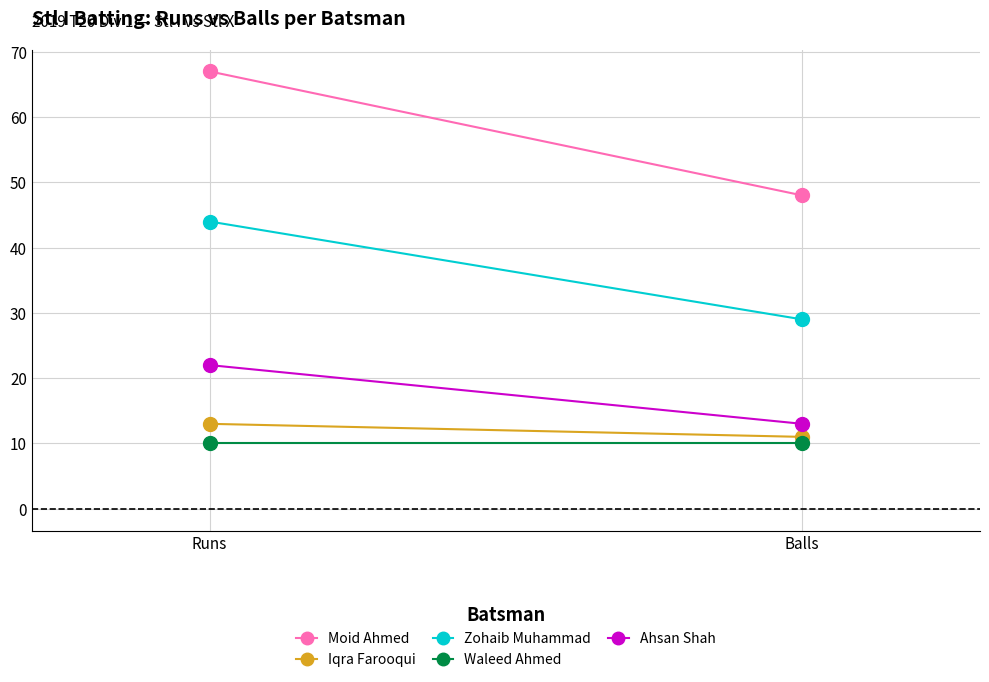

Which series has the largest total across all categories?

Moid Ahmed